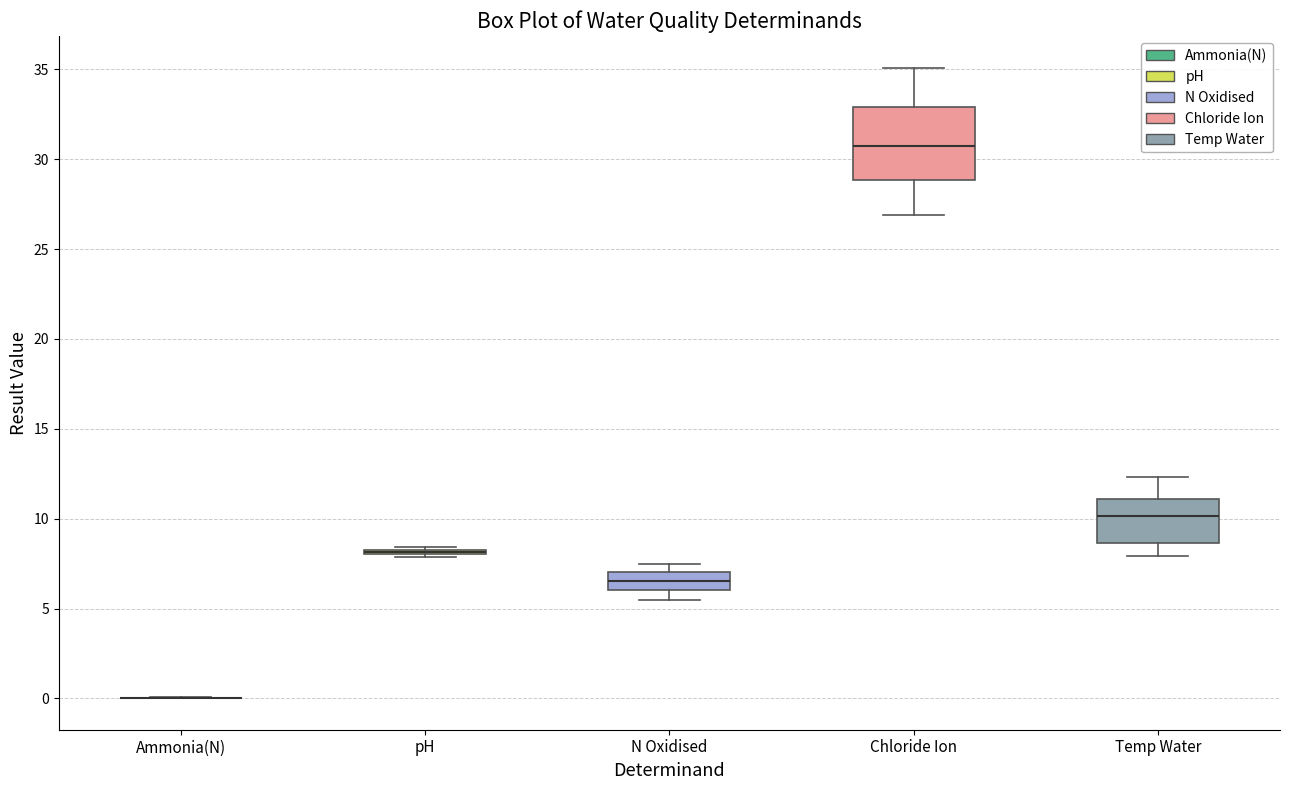

Which box is the tallest, from its lower edge to its upper edge?

Chloride Ion